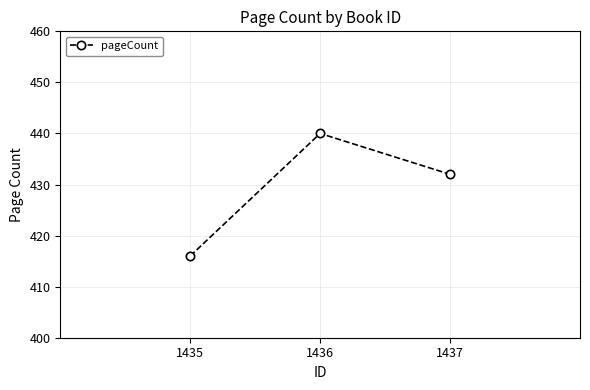

What is the minimum value shown in the chart?

416